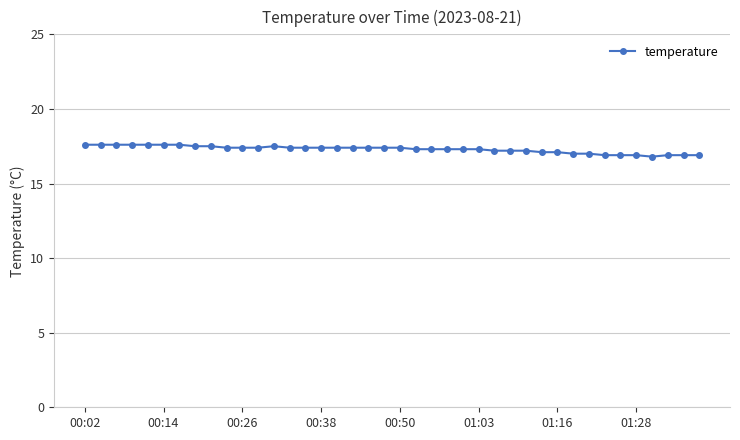

What is the difference between the second highest and second lowest values?

0.7